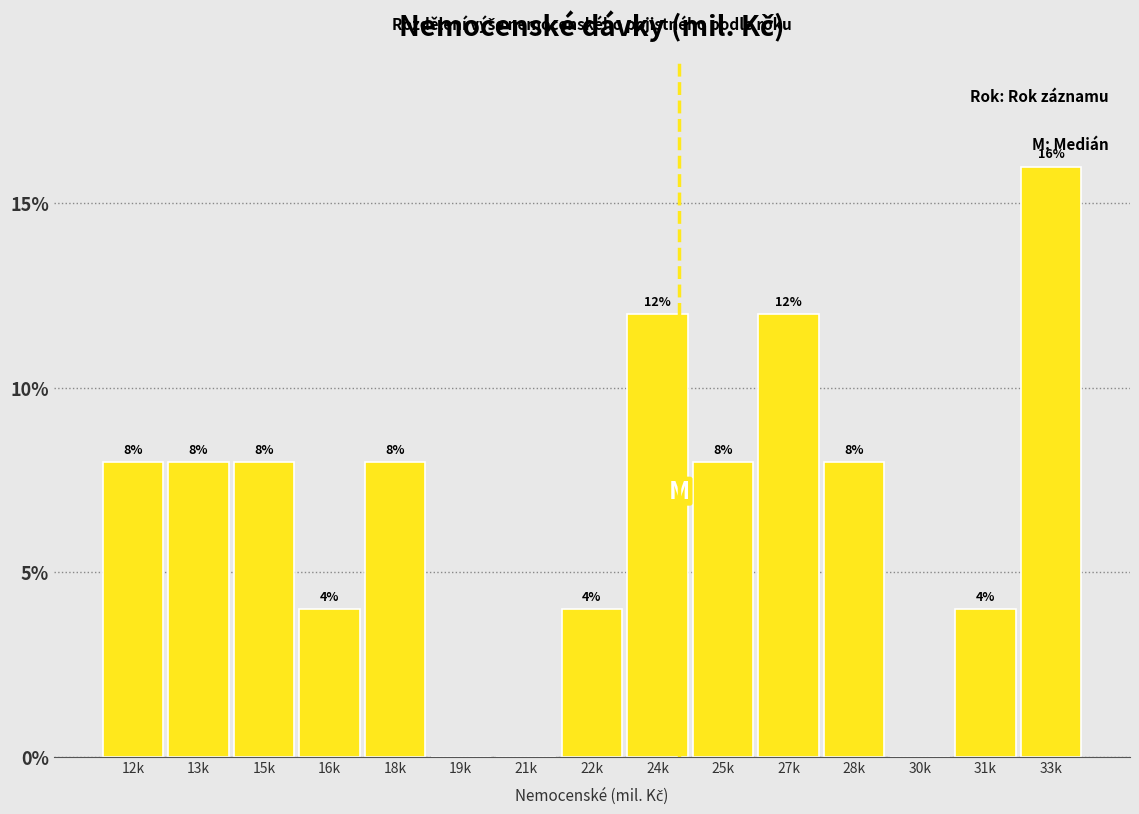

Reading right to left, what are all the values shown in this chart?

33k=16	31k=4	30k=0	28k=8	27k=12	25k=8	24k=12	22k=4	21k=0	19k=0	18k=8	16k=4	15k=8	13k=8	12k=8